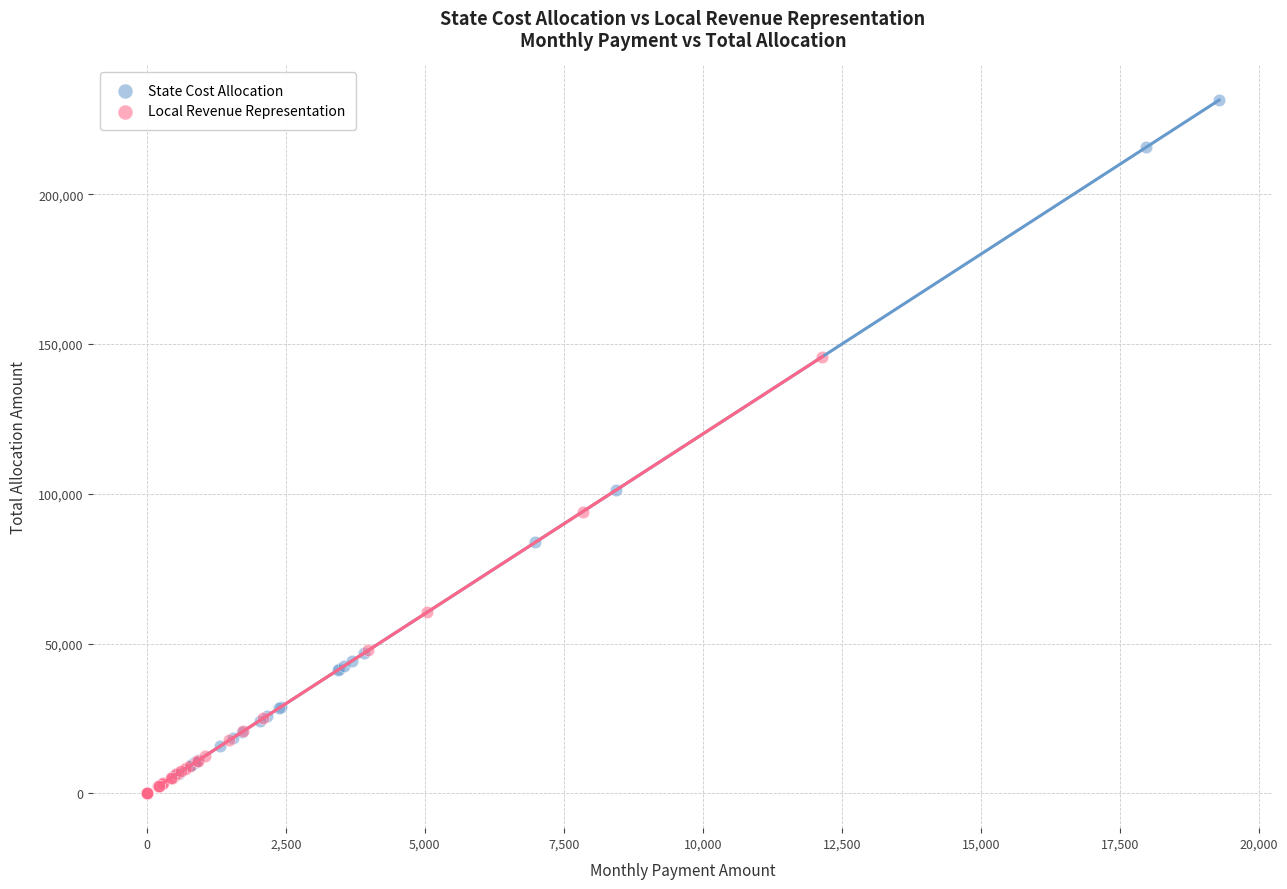

Which series has the widest spread of Y values?

State Cost Allocation